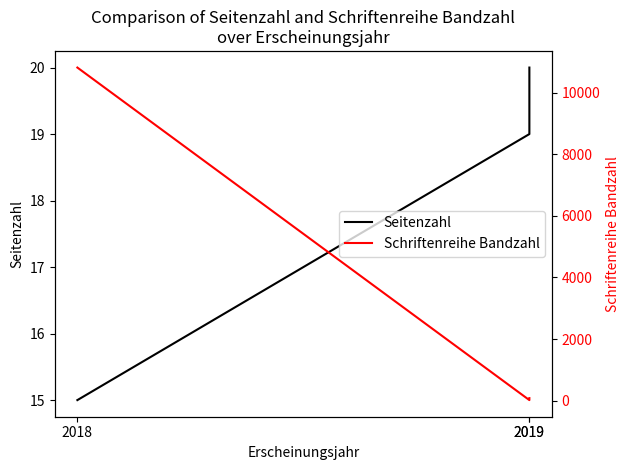

What is the difference between the maximum and minimum values in the Seitenzahl series?

5